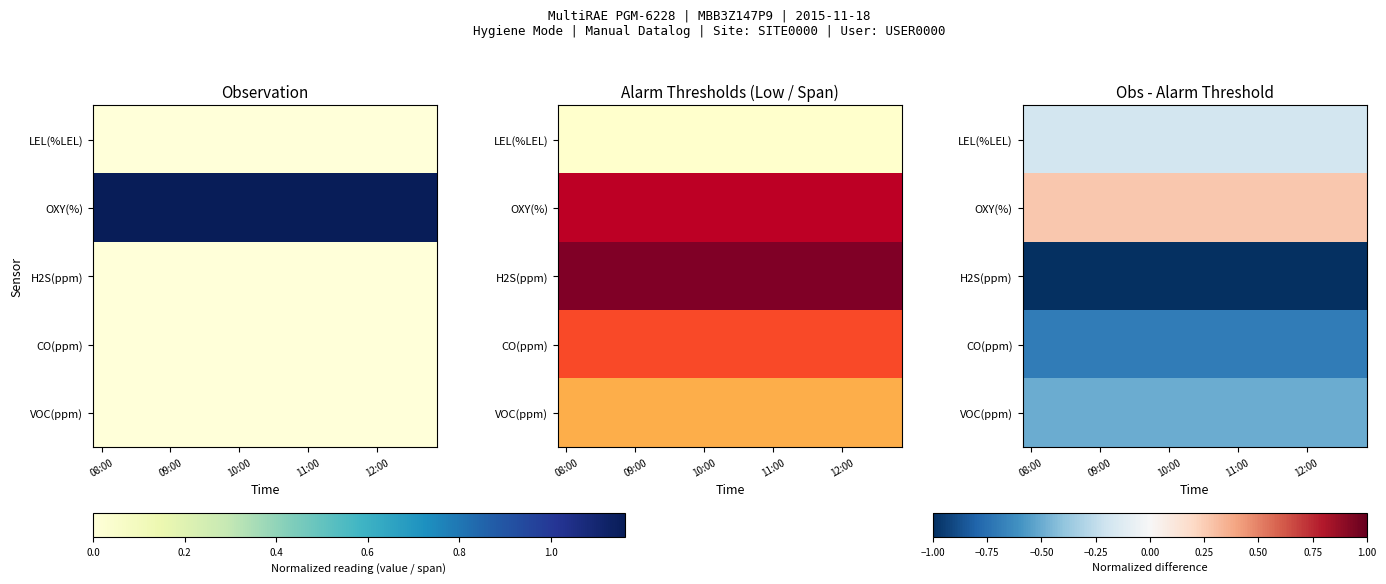

Count the number of categories in the chart.

20